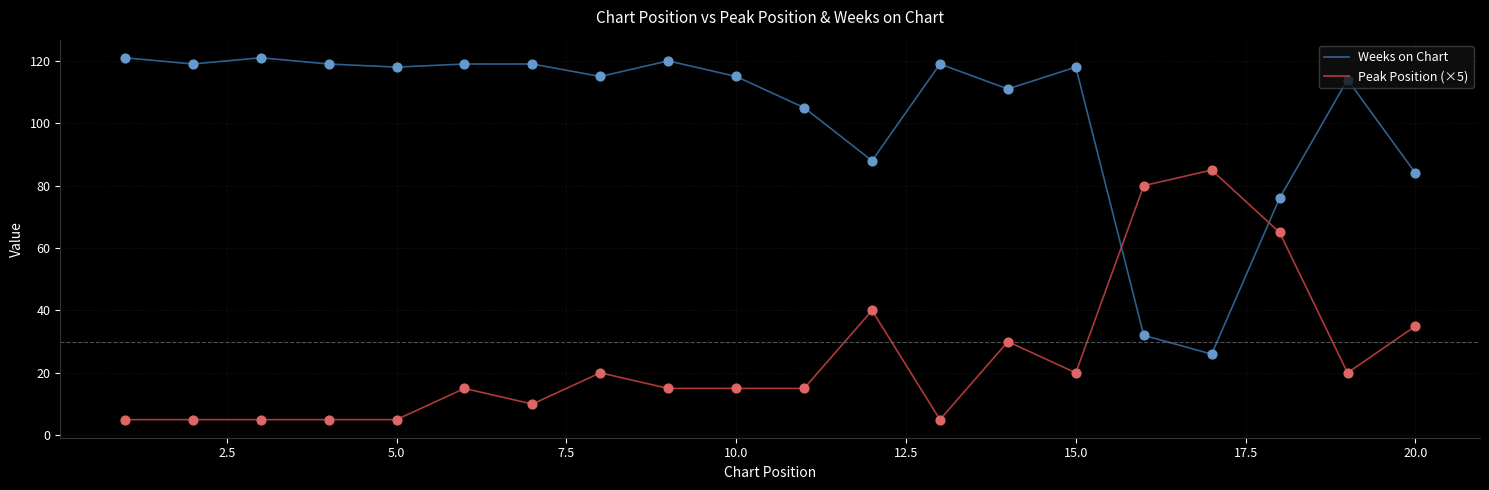

Which series has the largest range (max minus min)?

Weeks on Chart